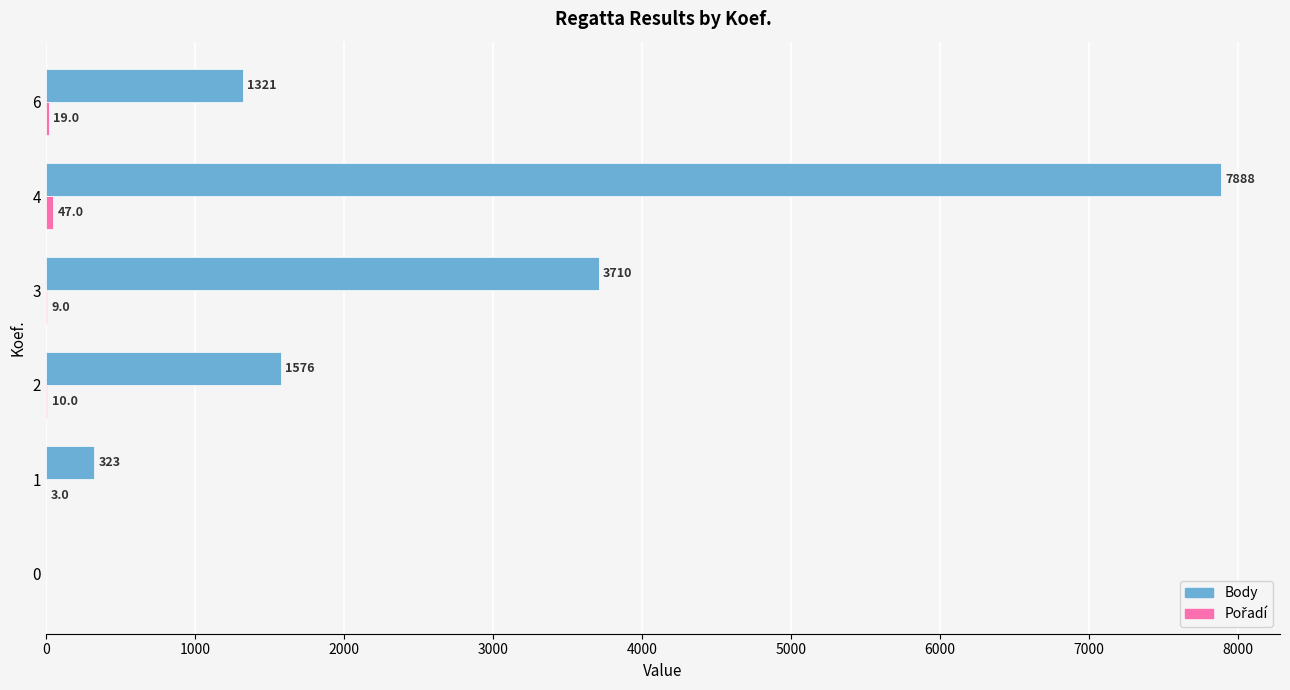

Which label corresponds to the largest value in the chart?

4